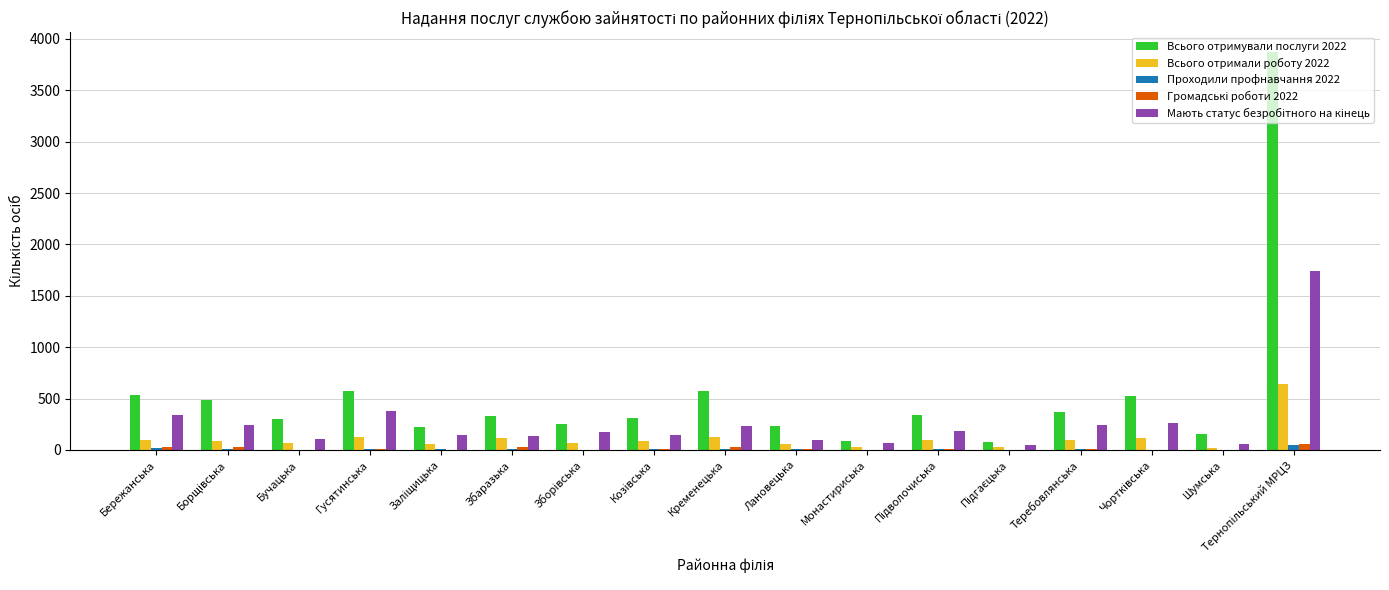

Count the number of data series in this chart.

5